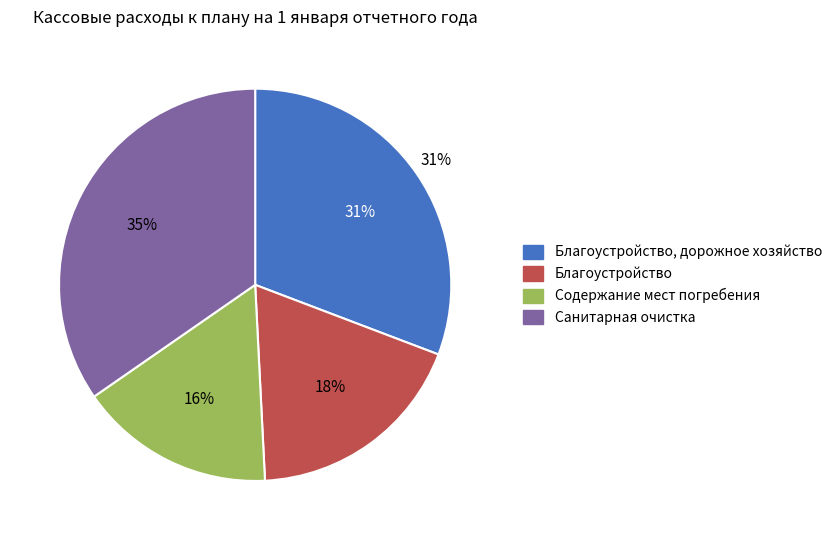

Which has a higher value, Благоустройство or Санитарная очистка?

Санитарная очистка